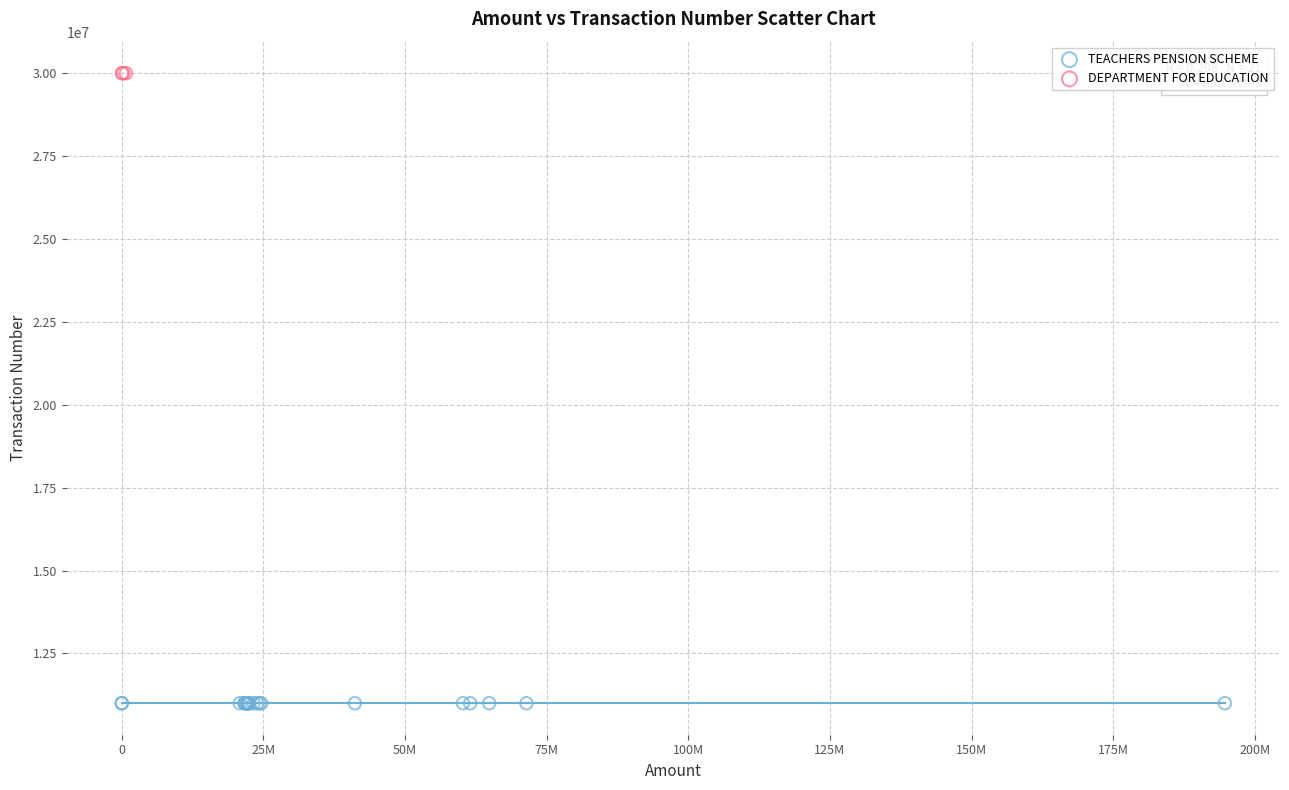

Which series reaches the minimum Y coordinate?

TEACHERS PENSION SCHEME